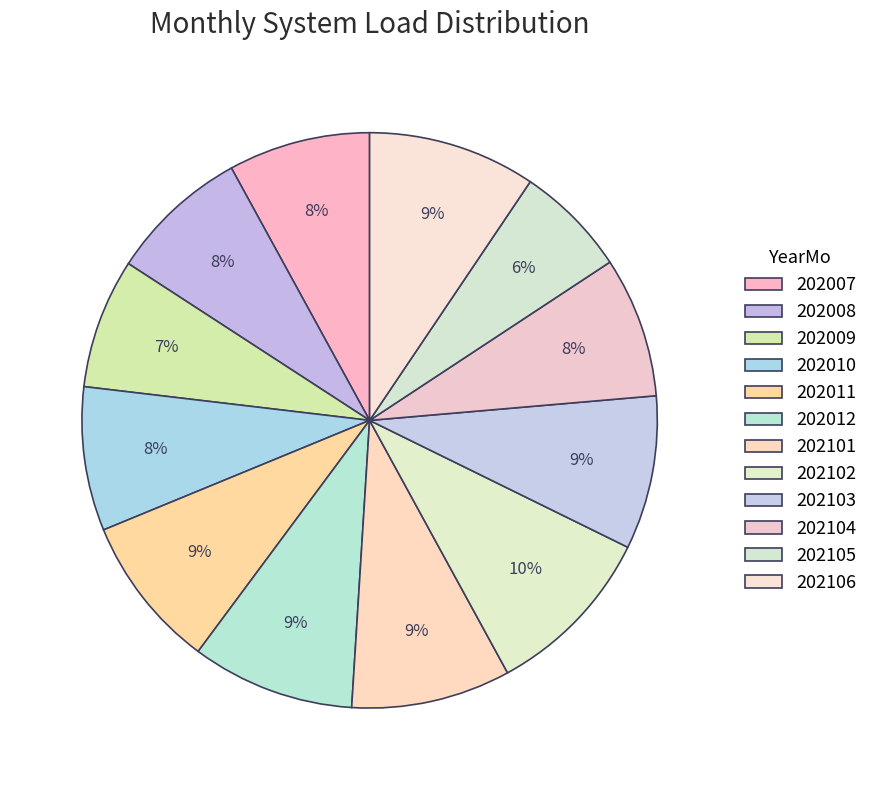

How much of the chart is everything except 202103?

91.4%